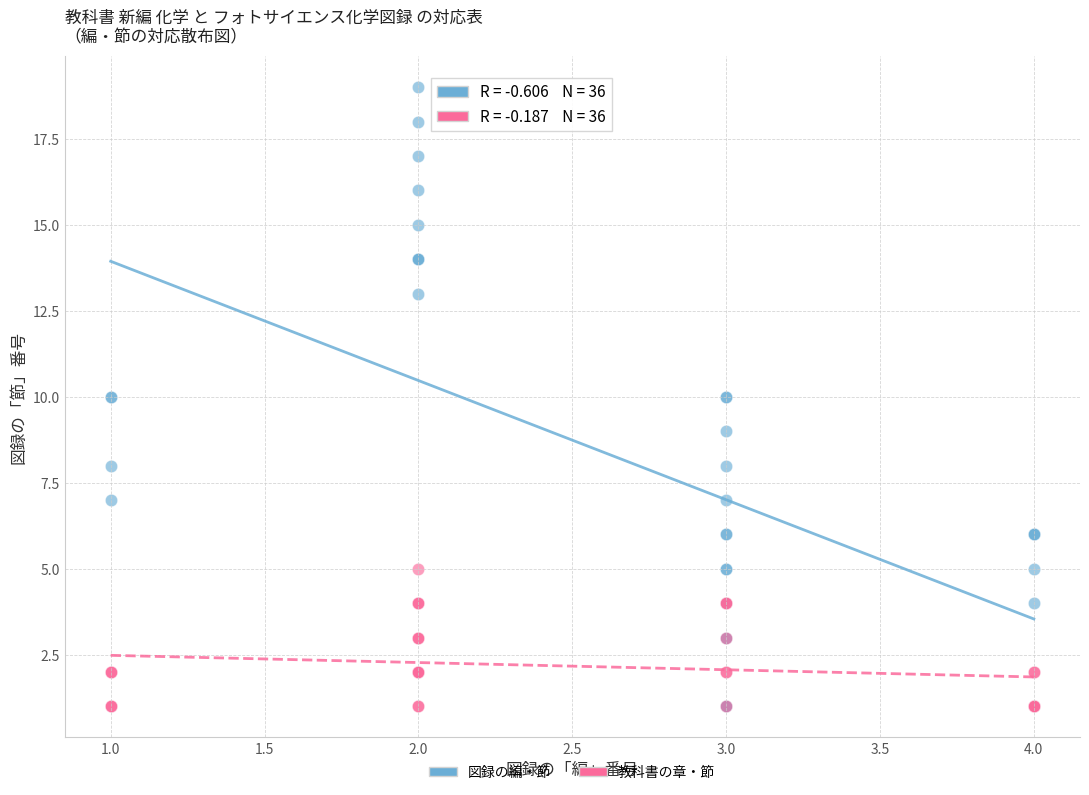

Which series reaches the maximum Y coordinate?

図録の編・節